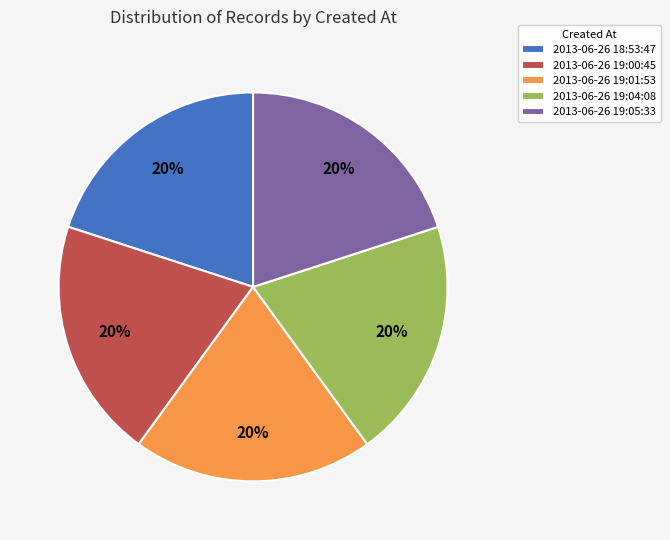

Combined, do 2013-06-26 18:53:47 and 2013-06-26 19:04:08 account for over 50%?

No